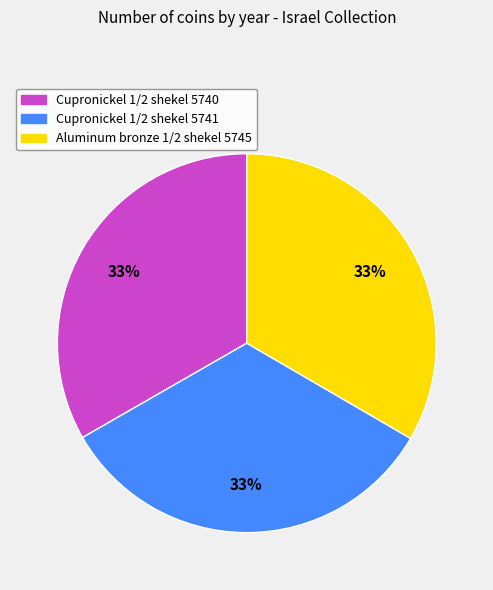

The Aluminum bronze 1/2 shekel 5745 slice represents 20% of the pie. True or false?

False